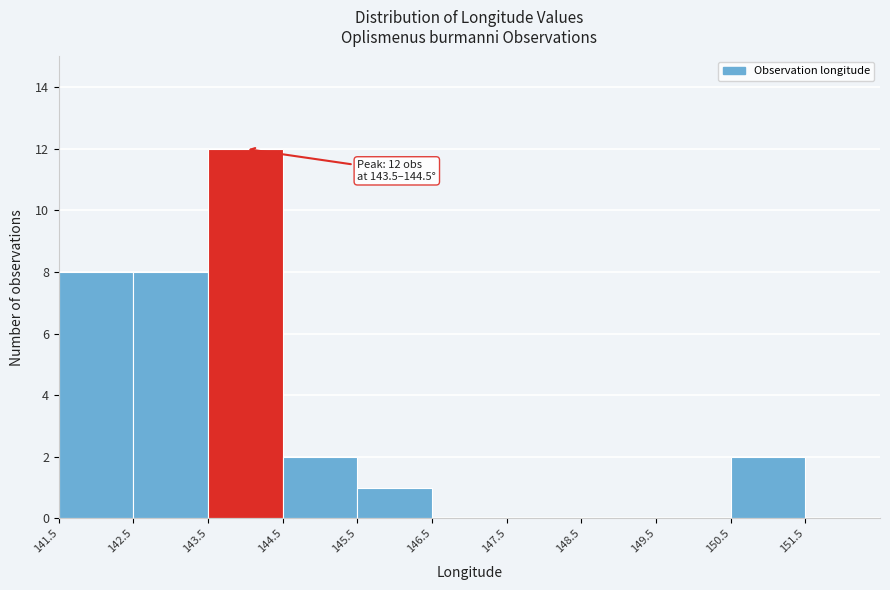

Which range on the x-axis has the tallest bar?

143.5 to 144.5